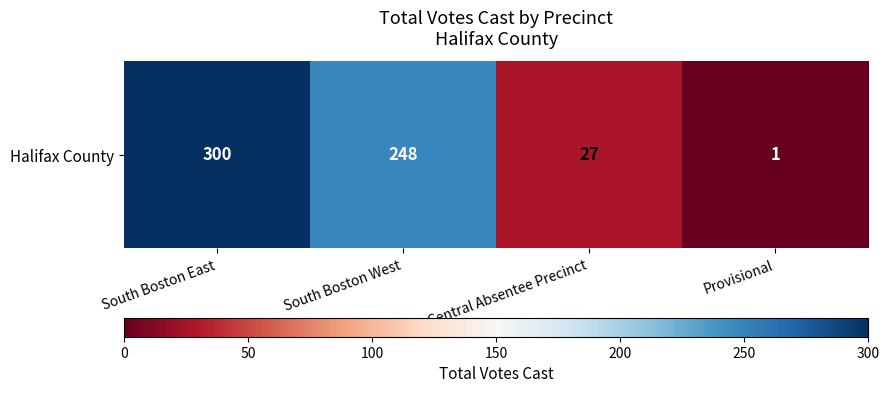

What is the difference between the second highest and minimum values?

247